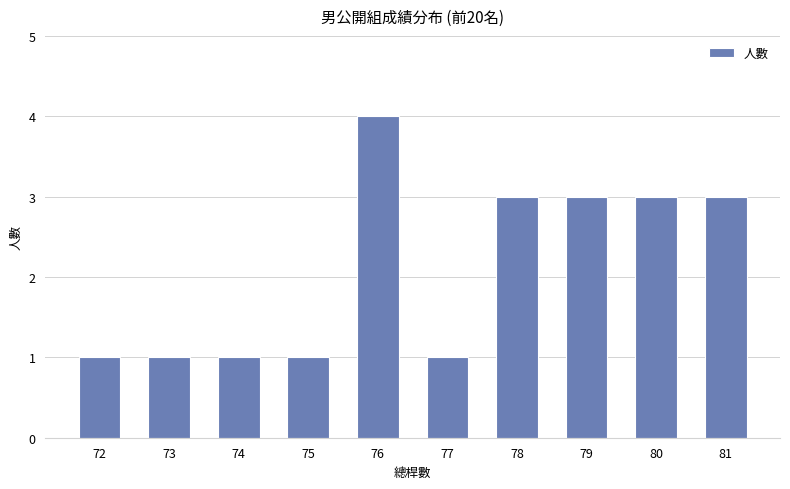

What is the value of the 10th bar from the left?

3